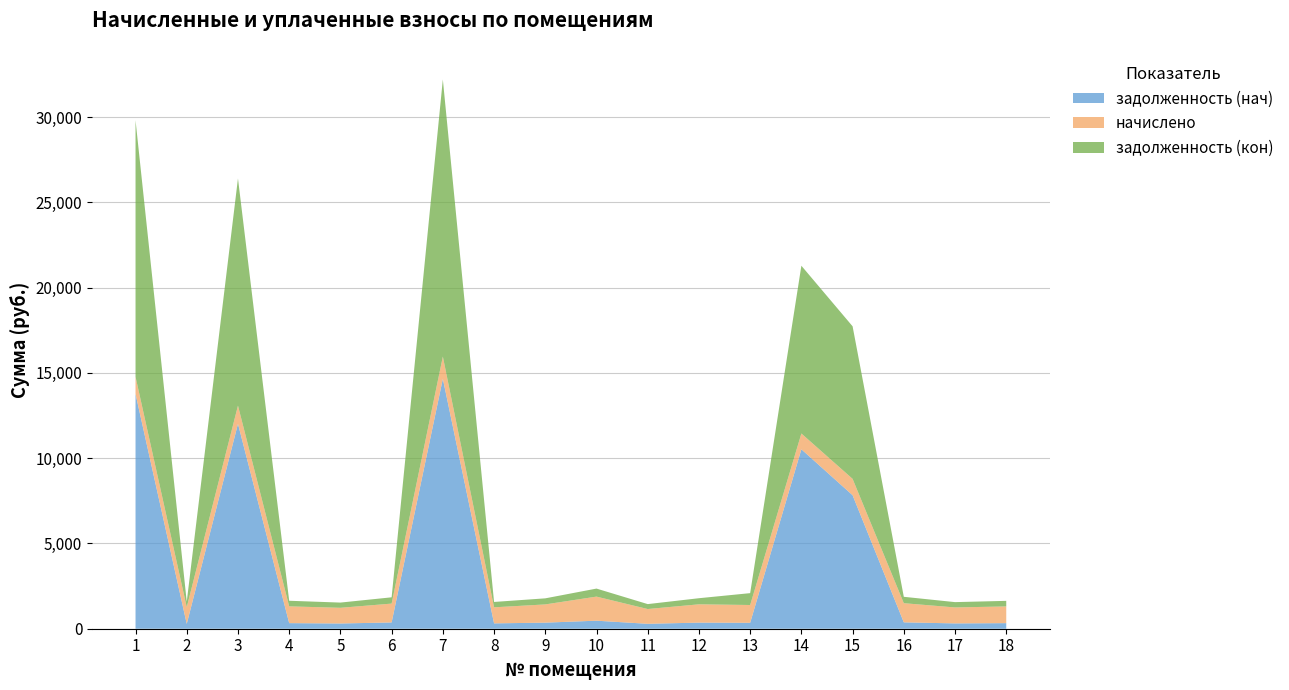

Reading right to left, extract all data points from this chart.

задолженность (нач): 326.9	312.1	374.4	7830.2	10523.9	347.8	357.8	288.8	470.9	356.4	314.0	14661.7	368.5	306.6	328.0	12019.3	283.2	13770.4
начислено: 980.6	936.1	1123.2	959.0	926.4	1043.3	1073.5	866.4	1412.6	1069.2	942.0	1300.3	1105.5	920.0	983.9	1066.0	985.0	1004.4
задолженность (кон): 326.9	312.1	374.4	8947.1	9839.2	695.5	357.8	288.8	470.9	356.4	314.0	16251.7	368.5	306.6	328.0	13322.7	318.2	15048.6